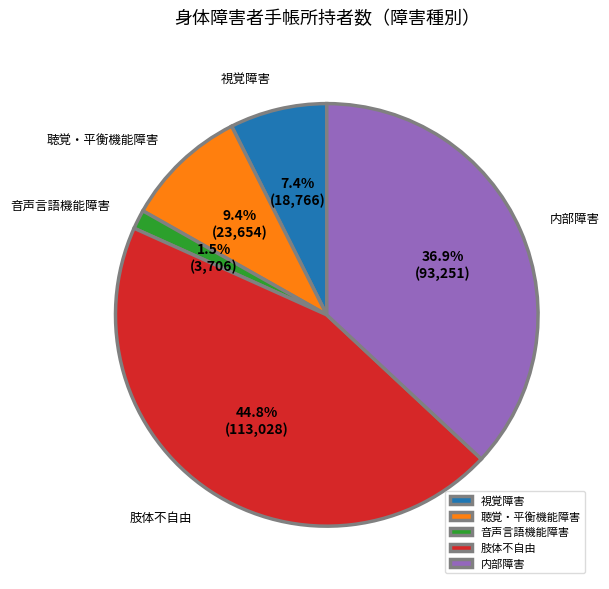

Is there a majority slice in this chart?

No